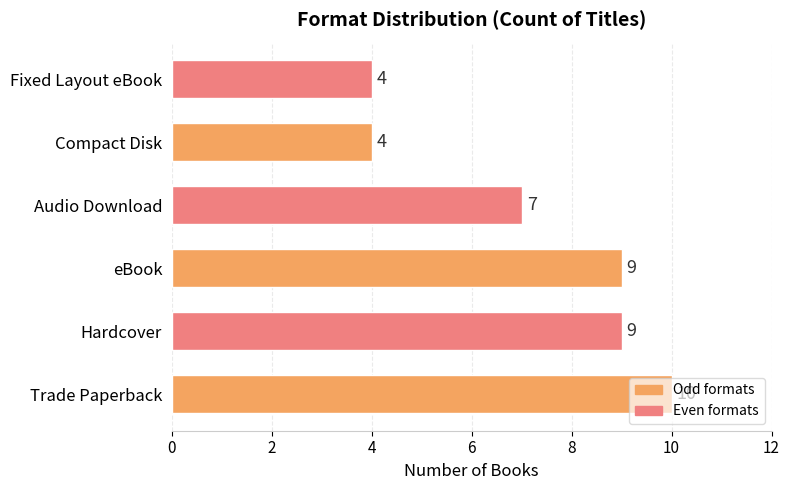

What is the difference between the second highest and second lowest values?

5